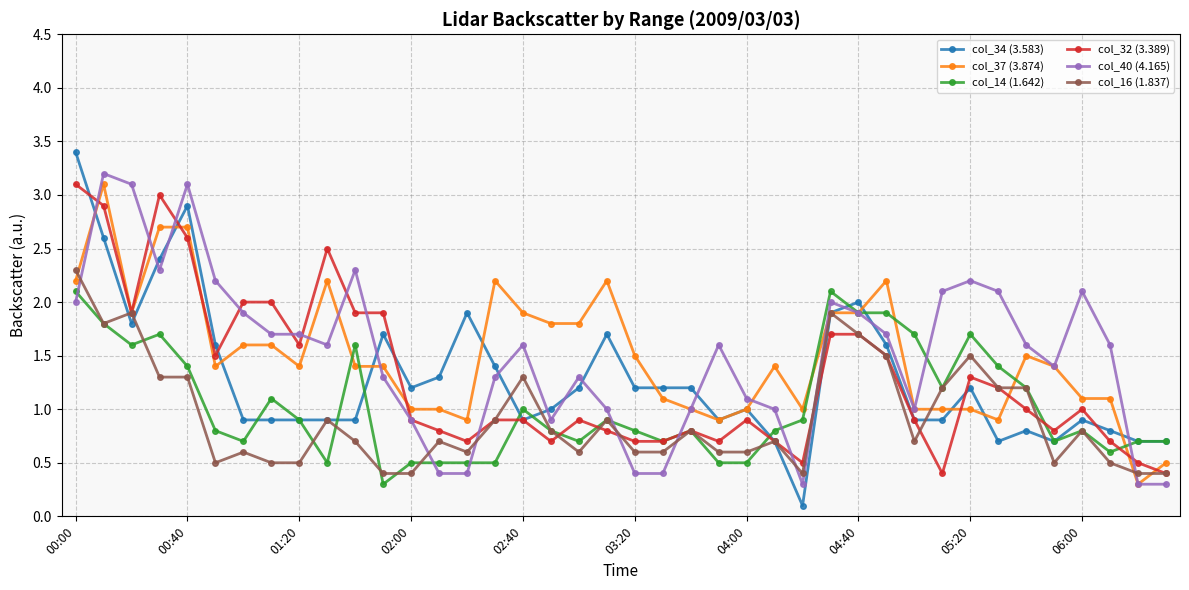

How many intersections are there between col_40 (4.165) and col_34 (3.583)?

12